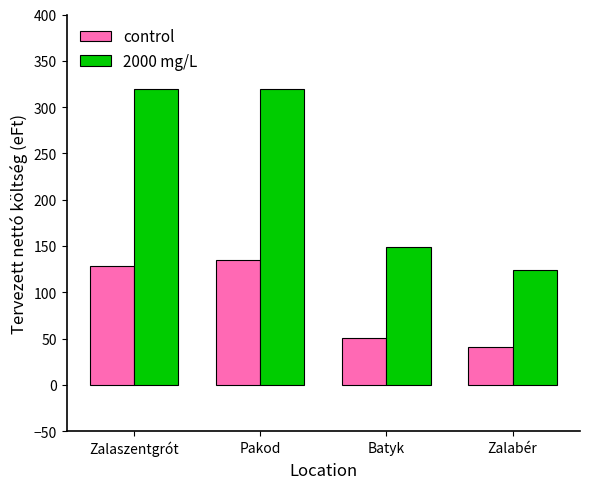

Rank the series at Zalaszentgrót from highest to lowest value.

2000 mg/L, control